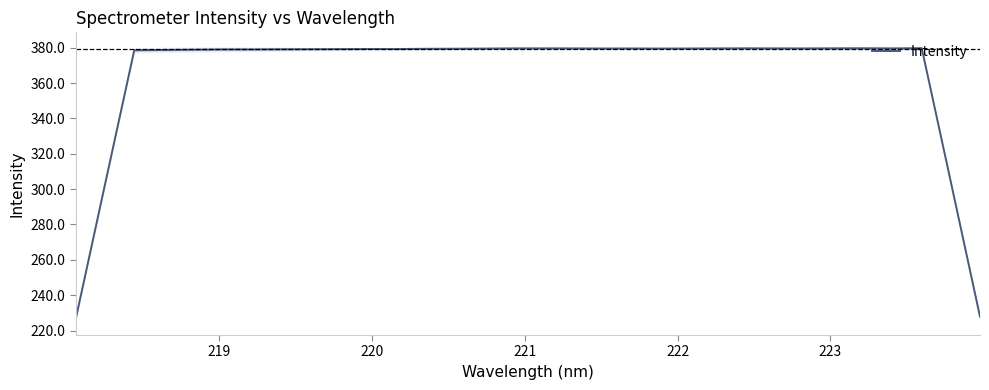

What is the lowest value of the Intensity series?

226.9